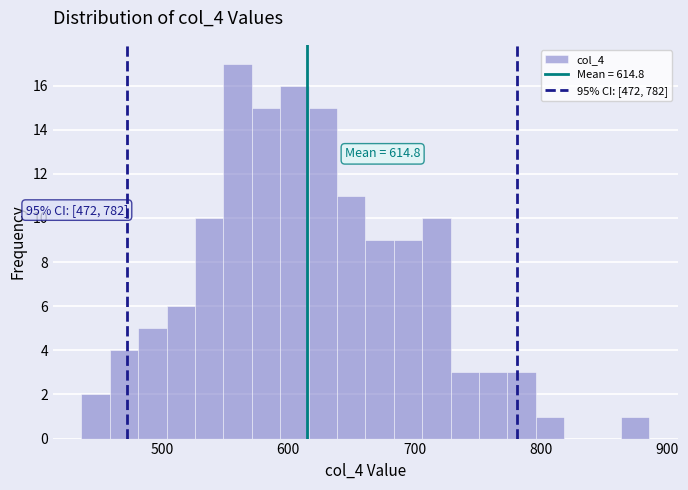

Around what value on the x-axis is the tallest bar? Give the approximate position of its centre, as read against the axis.

560